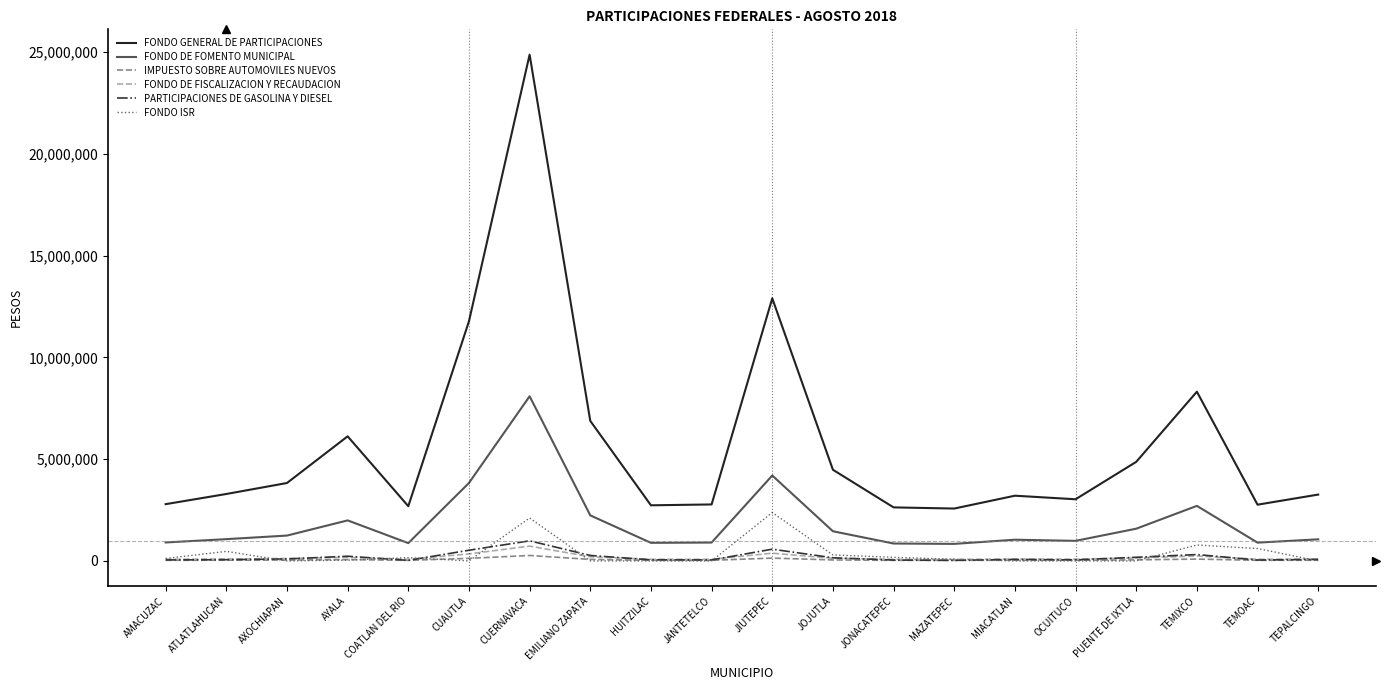

What is the average value of the FONDO DE FISCALIZACION Y RECAUDACION series?

169619